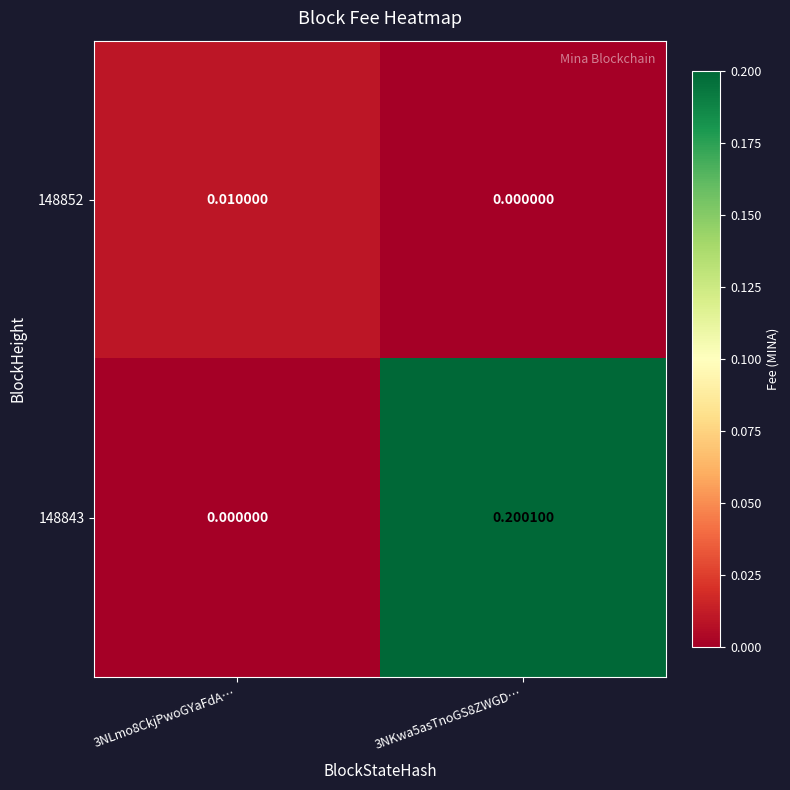

Between 3NKwa5asTnoGS8ZWGD… and 3NLmo8CkjPwoGYaFdA…, which is larger?

3NLmo8CkjPwoGYaFdA…